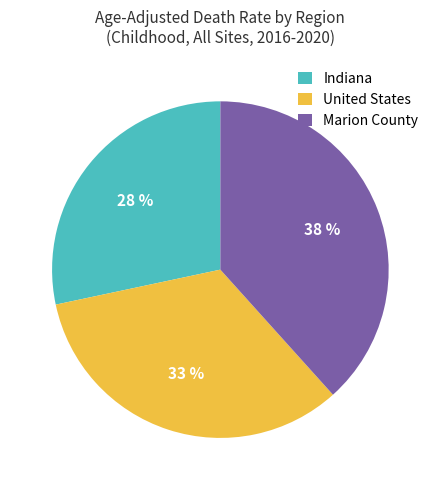

Count the number of slices in the pie.

3